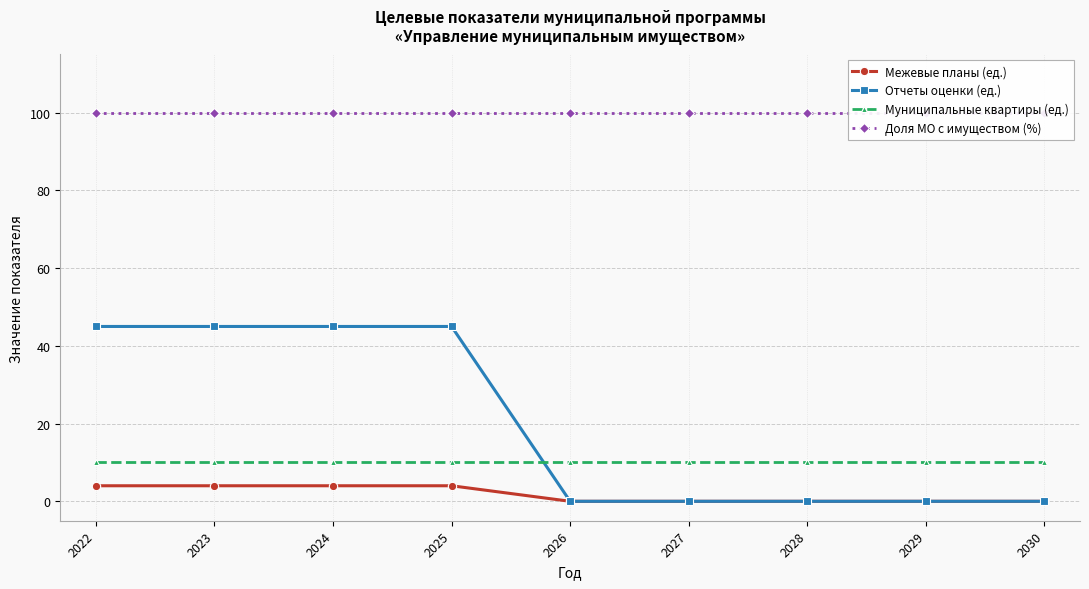

Which category has the highest value in the Муниципальные квартиры (ед.) series?

2022